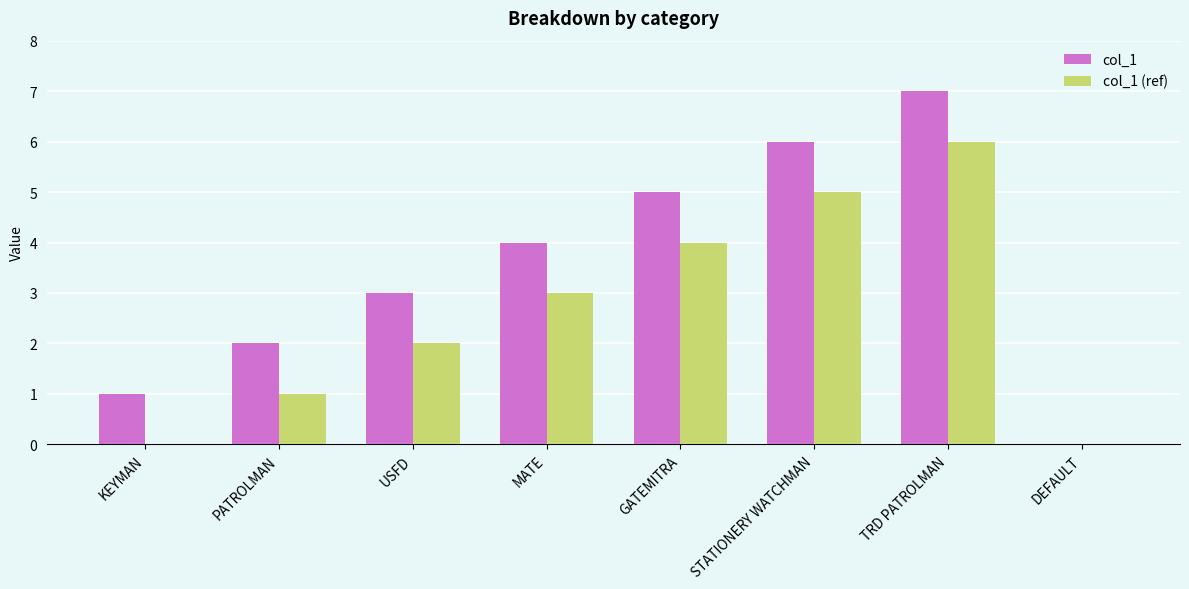

What is the average value of the col_1 series?

4